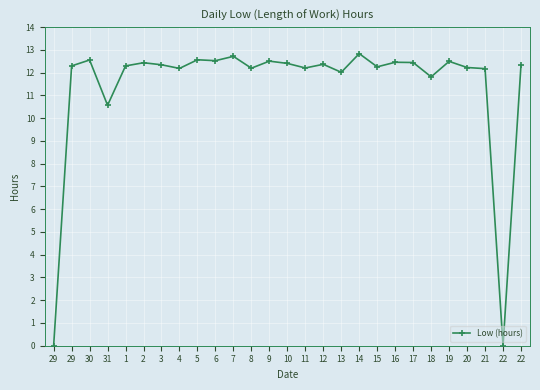

Does the chart have visible grid lines?

Yes